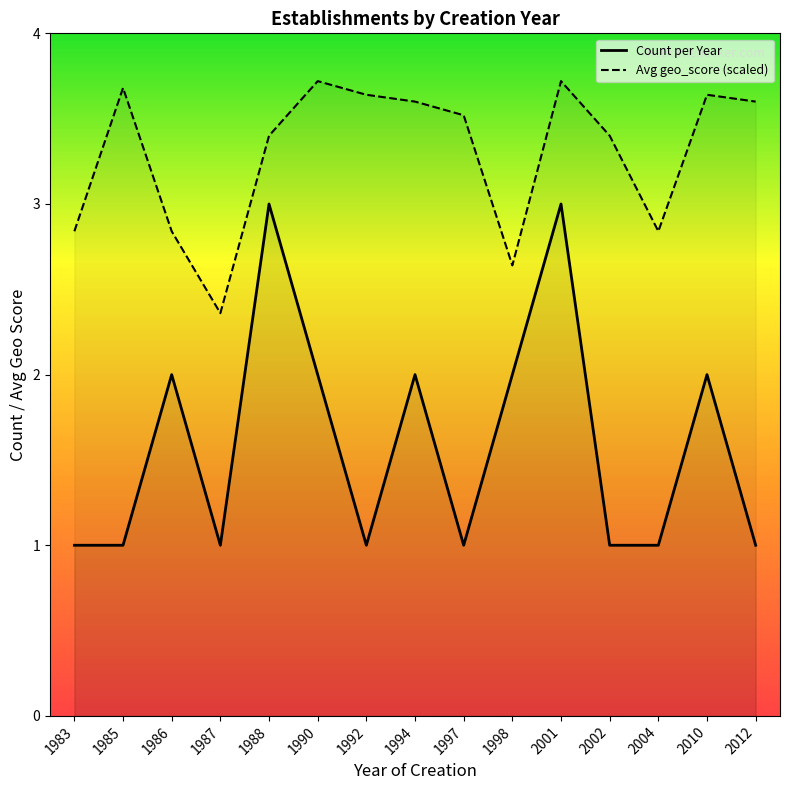

List the series in order of their peak value, highest first.

Avg geo_score (scaled), Count per Year